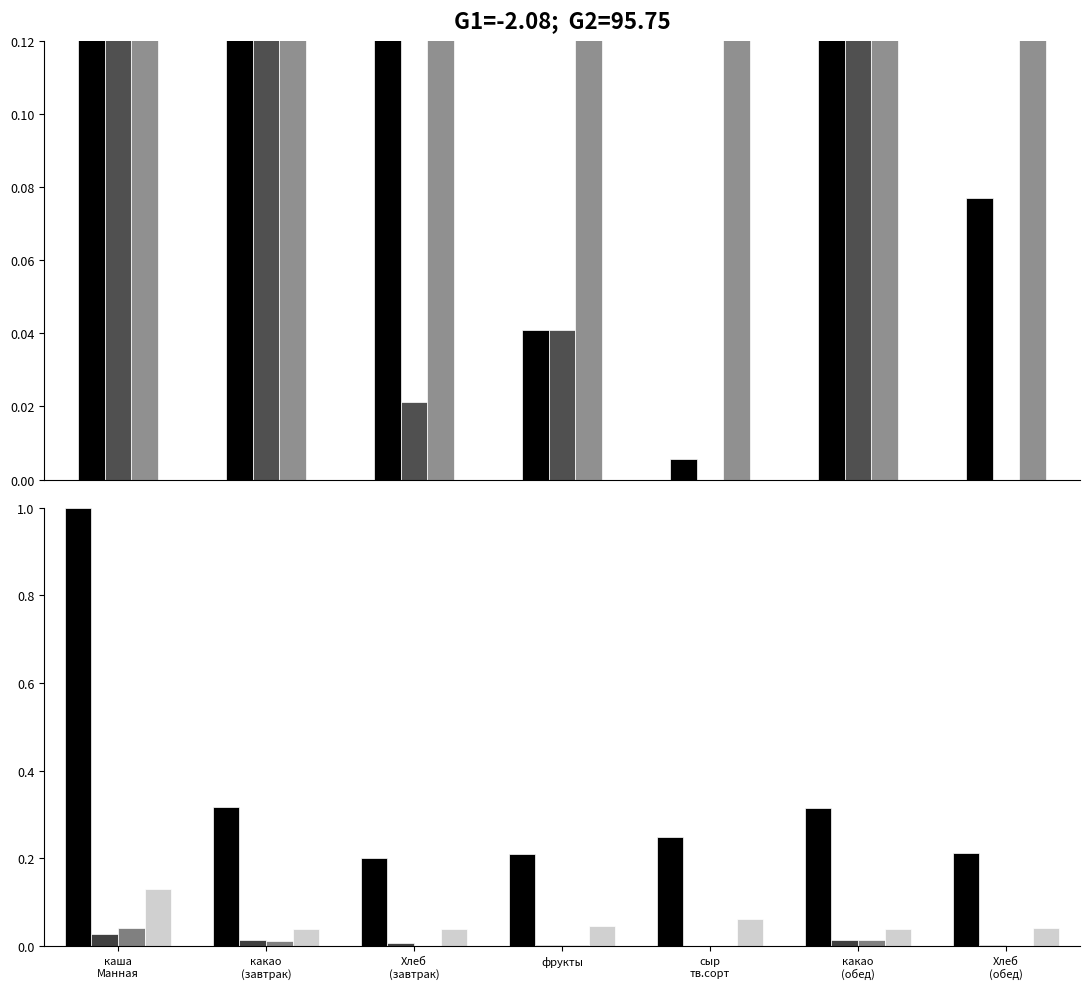

What is the sum of all Углеводы values?

0.4